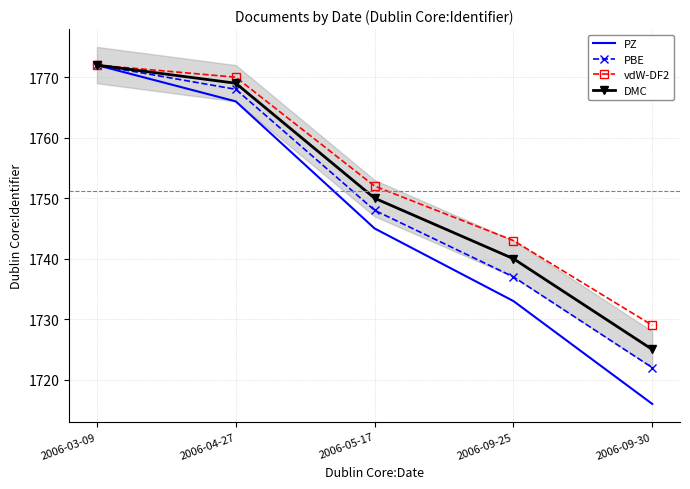

What is the smallest value displayed?

1716